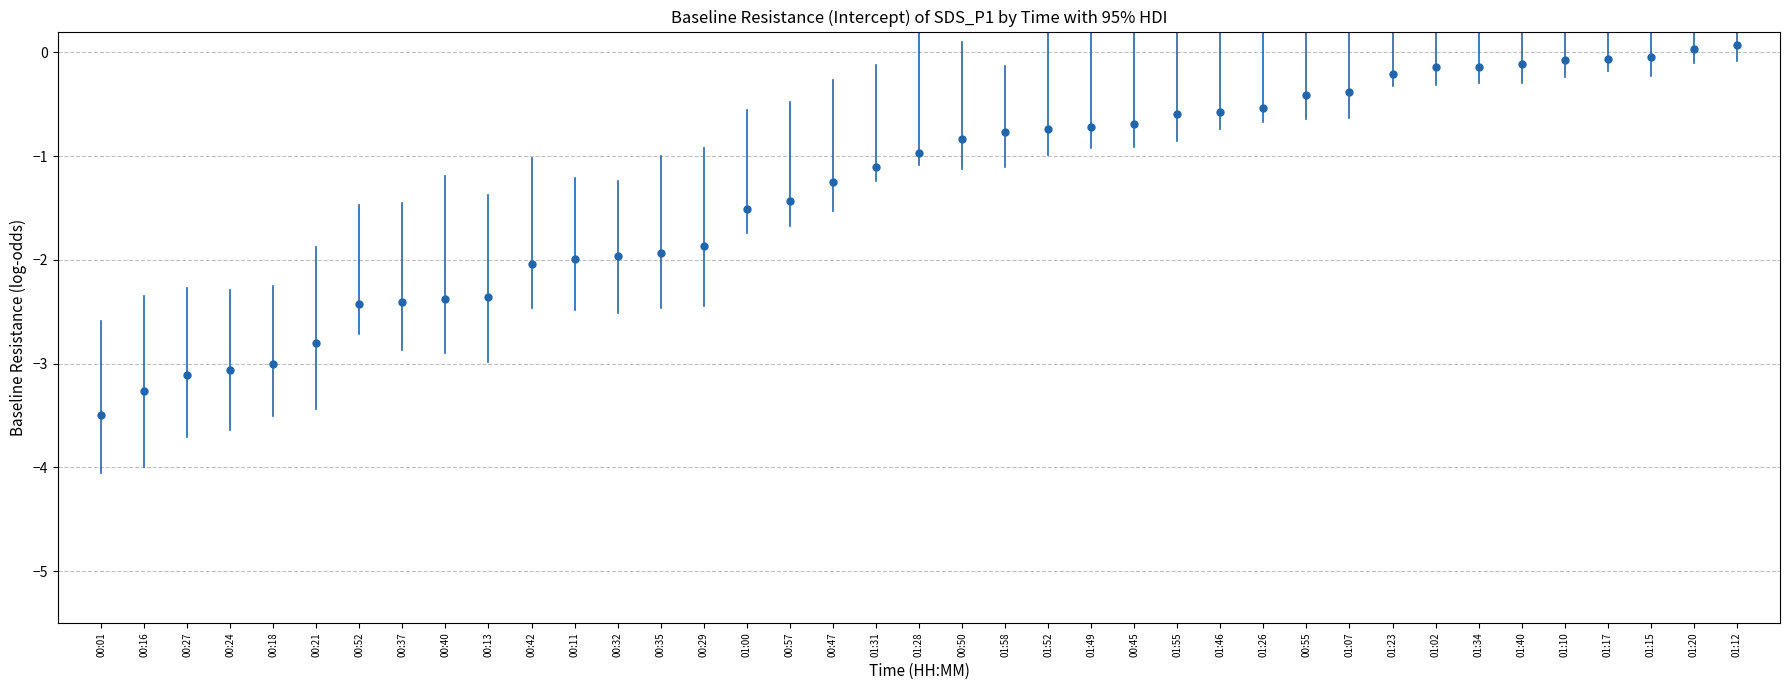

What is the range of Y values (max minus min)?

3.6